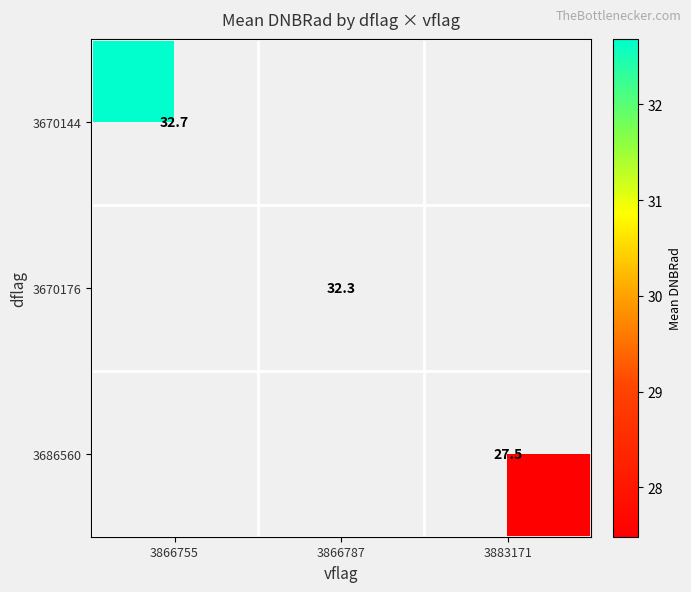

Rank the series by their maximum value, from highest to lowest.

3670144, 3670176, 3686560